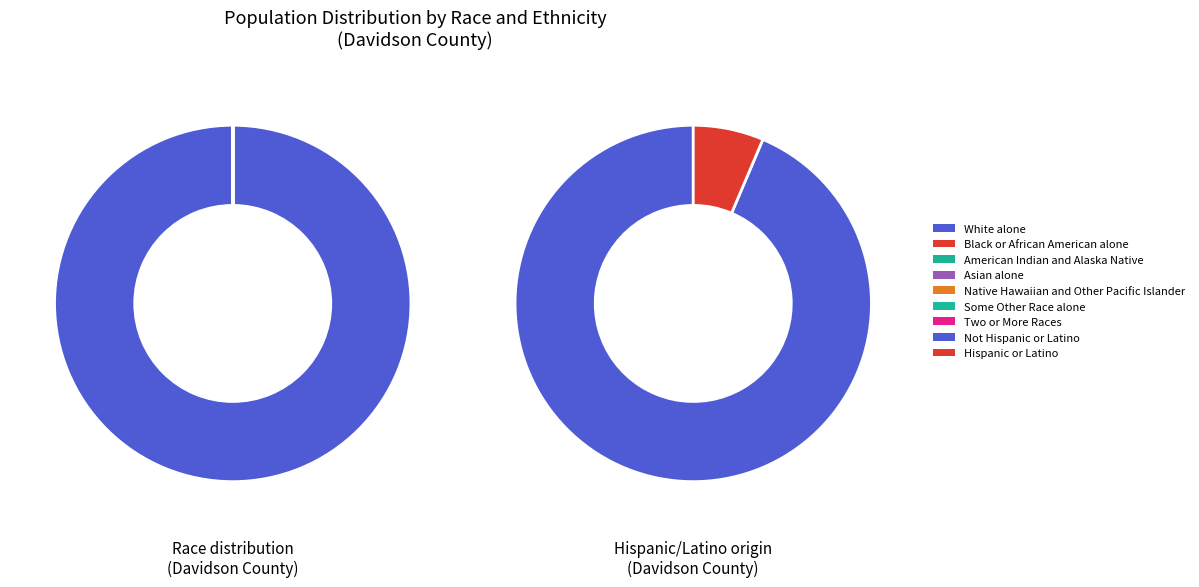

How many slices are in this pie chart?

7